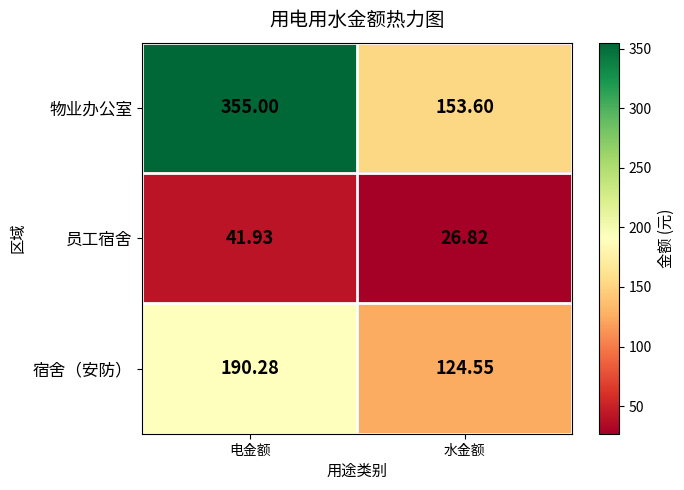

How many series are shown in this chart?

3